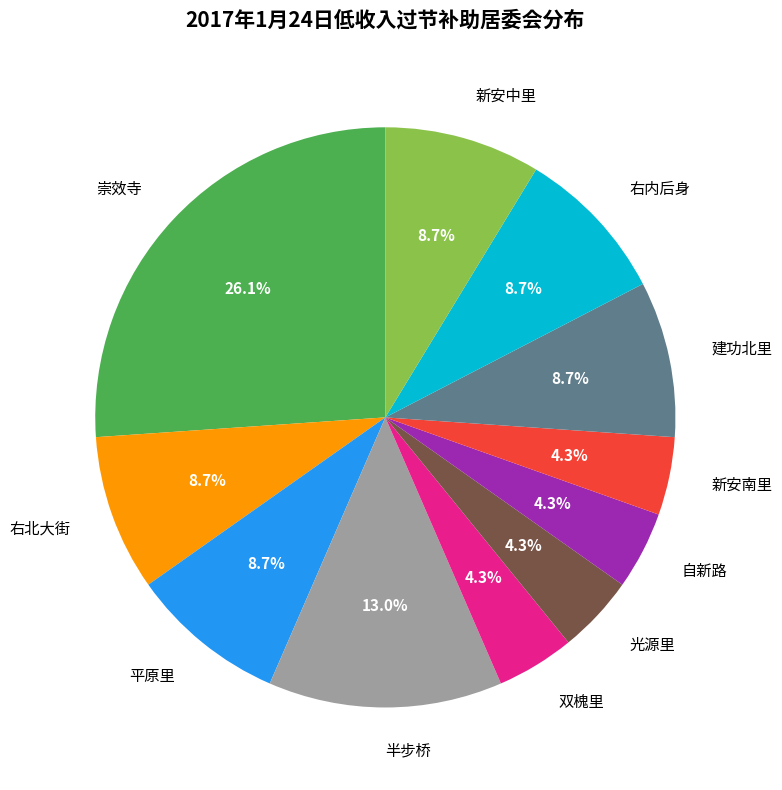

To the nearest percent, what is the difference between the 光源里 and 右北大街 slice percentages?

4%